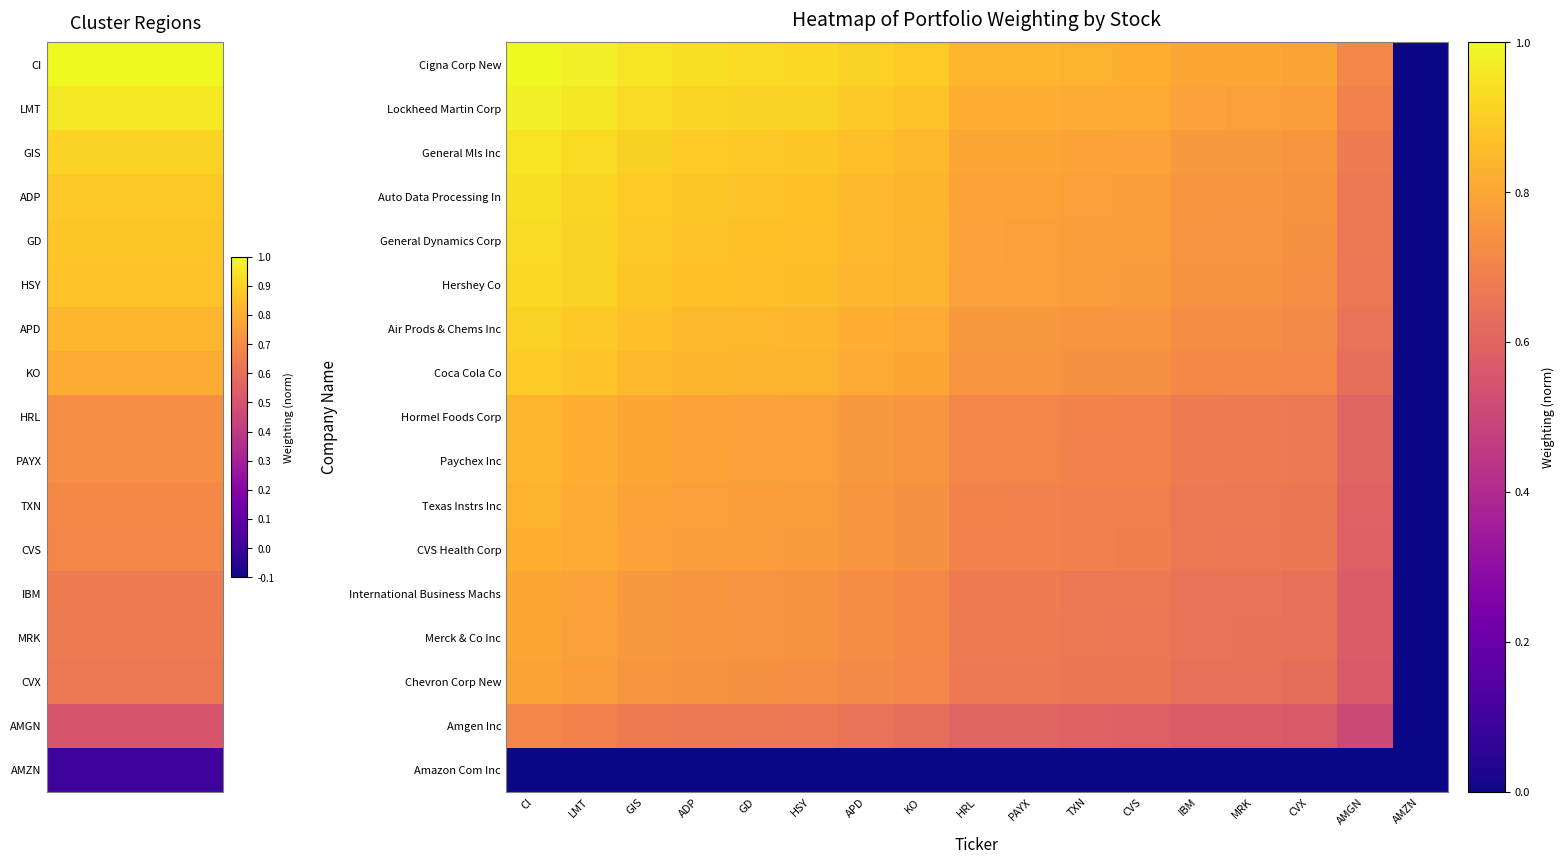

Reading left to right, extract all data points from this chart.

Cigna Corp New: CI=1.0	LMT=1.0	GIS=1.0	ADP=0.9	GD=0.9	HSY=0.9	APD=0.9	KO=0.9	HRL=0.8	PAYX=0.8	TXN=0.8	CVS=0.8	IBM=0.8	MRK=0.8	CVX=0.8	AMGN=0.7	AMZN=0.0
Lockheed Martin Corp: CI=1.0	LMT=1.0	GIS=0.9	ADP=0.9	GD=0.9	HSY=0.9	APD=0.9	KO=0.9	HRL=0.8	PAYX=0.8	TXN=0.8	CVS=0.8	IBM=0.8	MRK=0.8	CVX=0.8	AMGN=0.7	AMZN=0.0
General Mls Inc: CI=1.0	LMT=0.9	GIS=0.9	ADP=0.9	GD=0.9	HSY=0.9	APD=0.9	KO=0.8	HRL=0.8	PAYX=0.8	TXN=0.8	CVS=0.8	IBM=0.8	MRK=0.8	CVX=0.8	AMGN=0.7	AMZN=0.0
Auto Data Processing In: CI=0.9	LMT=0.9	GIS=0.9	ADP=0.9	GD=0.9	HSY=0.9	APD=0.9	KO=0.8	HRL=0.8	PAYX=0.8	TXN=0.8	CVS=0.8	IBM=0.8	MRK=0.8	CVX=0.7	AMGN=0.7	AMZN=0.0
General Dynamics Corp: CI=0.9	LMT=0.9	GIS=0.9	ADP=0.9	GD=0.9	HSY=0.9	APD=0.8	KO=0.8	HRL=0.8	PAYX=0.8	TXN=0.8	CVS=0.8	IBM=0.7	MRK=0.7	CVX=0.7	AMGN=0.7	AMZN=0.0
Hershey Co: CI=0.9	LMT=0.9	GIS=0.9	ADP=0.9	GD=0.9	HSY=0.9	APD=0.8	KO=0.8	HRL=0.8	PAYX=0.8	TXN=0.8	CVS=0.8	IBM=0.7	MRK=0.7	CVX=0.7	AMGN=0.7	AMZN=0.0
Air Prods & Chems Inc: CI=0.9	LMT=0.9	GIS=0.9	ADP=0.9	GD=0.8	HSY=0.8	APD=0.8	KO=0.8	HRL=0.8	PAYX=0.8	TXN=0.8	CVS=0.8	IBM=0.7	MRK=0.7	CVX=0.7	AMGN=0.6	AMZN=0.0
Coca Cola Co: CI=0.9	LMT=0.9	GIS=0.8	ADP=0.8	GD=0.8	HSY=0.8	APD=0.8	KO=0.8	HRL=0.8	PAYX=0.8	TXN=0.7	CVS=0.7	IBM=0.7	MRK=0.7	CVX=0.7	AMGN=0.6	AMZN=0.0
Hormel Foods Corp: CI=0.8	LMT=0.8	GIS=0.8	ADP=0.8	GD=0.8	HSY=0.8	APD=0.8	KO=0.8	HRL=0.7	PAYX=0.7	TXN=0.7	CVS=0.7	IBM=0.7	MRK=0.7	CVX=0.7	AMGN=0.6	AMZN=0.0
Paychex Inc: CI=0.8	LMT=0.8	GIS=0.8	ADP=0.8	GD=0.8	HSY=0.8	APD=0.8	KO=0.8	HRL=0.7	PAYX=0.7	TXN=0.7	CVS=0.7	IBM=0.7	MRK=0.7	CVX=0.7	AMGN=0.6	AMZN=0.0
Texas Instrs Inc: CI=0.8	LMT=0.8	GIS=0.8	ADP=0.8	GD=0.8	HSY=0.8	APD=0.8	KO=0.7	HRL=0.7	PAYX=0.7	TXN=0.7	CVS=0.7	IBM=0.7	MRK=0.7	CVX=0.7	AMGN=0.6	AMZN=0.0
CVS Health Corp: CI=0.8	LMT=0.8	GIS=0.8	ADP=0.8	GD=0.8	HSY=0.8	APD=0.8	KO=0.7	HRL=0.7	PAYX=0.7	TXN=0.7	CVS=0.7	IBM=0.7	MRK=0.7	CVX=0.7	AMGN=0.6	AMZN=0.0
International Business Machs: CI=0.8	LMT=0.8	GIS=0.8	ADP=0.8	GD=0.7	HSY=0.7	APD=0.7	KO=0.7	HRL=0.7	PAYX=0.7	TXN=0.7	CVS=0.7	IBM=0.6	MRK=0.6	CVX=0.6	AMGN=0.6	AMZN=0.0
Merck & Co Inc: CI=0.8	LMT=0.8	GIS=0.8	ADP=0.8	GD=0.7	HSY=0.7	APD=0.7	KO=0.7	HRL=0.7	PAYX=0.7	TXN=0.7	CVS=0.7	IBM=0.6	MRK=0.6	CVX=0.6	AMGN=0.6	AMZN=0.0
Chevron Corp New: CI=0.8	LMT=0.8	GIS=0.8	ADP=0.7	GD=0.7	HSY=0.7	APD=0.7	KO=0.7	HRL=0.7	PAYX=0.7	TXN=0.7	CVS=0.7	IBM=0.6	MRK=0.6	CVX=0.6	AMGN=0.6	AMZN=0.0
Amgen Inc: CI=0.7	LMT=0.7	GIS=0.7	ADP=0.7	GD=0.7	HSY=0.7	APD=0.6	KO=0.6	HRL=0.6	PAYX=0.6	TXN=0.6	CVS=0.6	IBM=0.6	MRK=0.6	CVX=0.6	AMGN=0.5	AMZN=0.0
Amazon Com Inc: CI=0.0	LMT=0.0	GIS=0.0	ADP=0.0	GD=0.0	HSY=0.0	APD=0.0	KO=0.0	HRL=0.0	PAYX=0.0	TXN=0.0	CVS=0.0	IBM=0.0	MRK=0.0	CVX=0.0	AMGN=0.0	AMZN=0.0